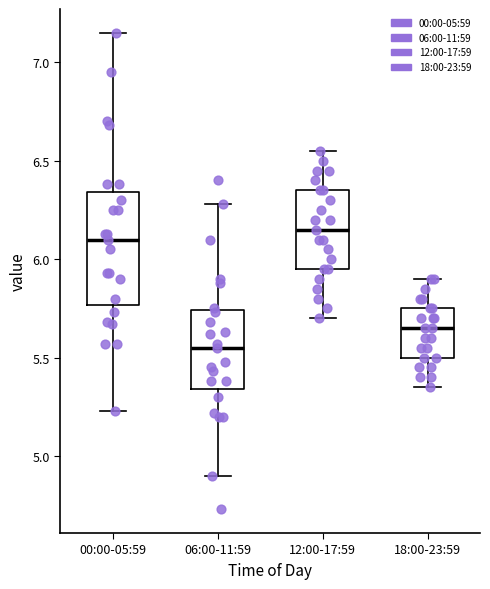

Which box is the tallest, from its lower edge to its upper edge?

00:00-05:59